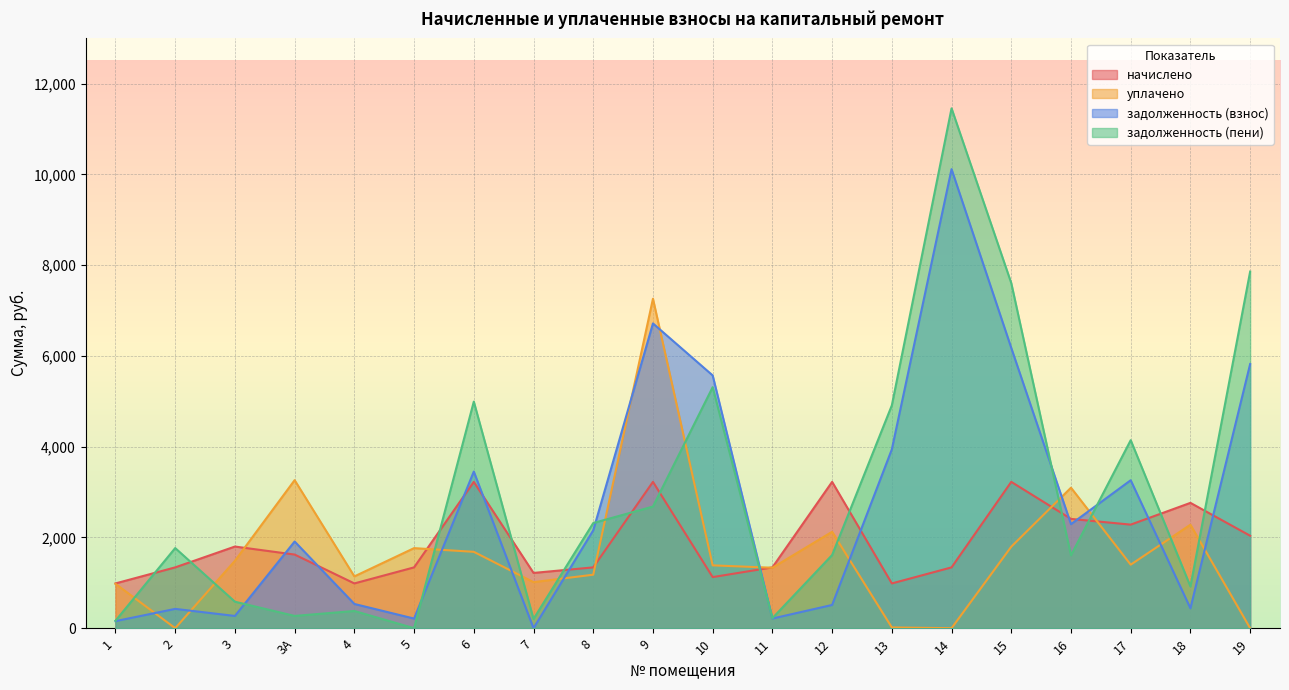

How many data points does each series have?

20